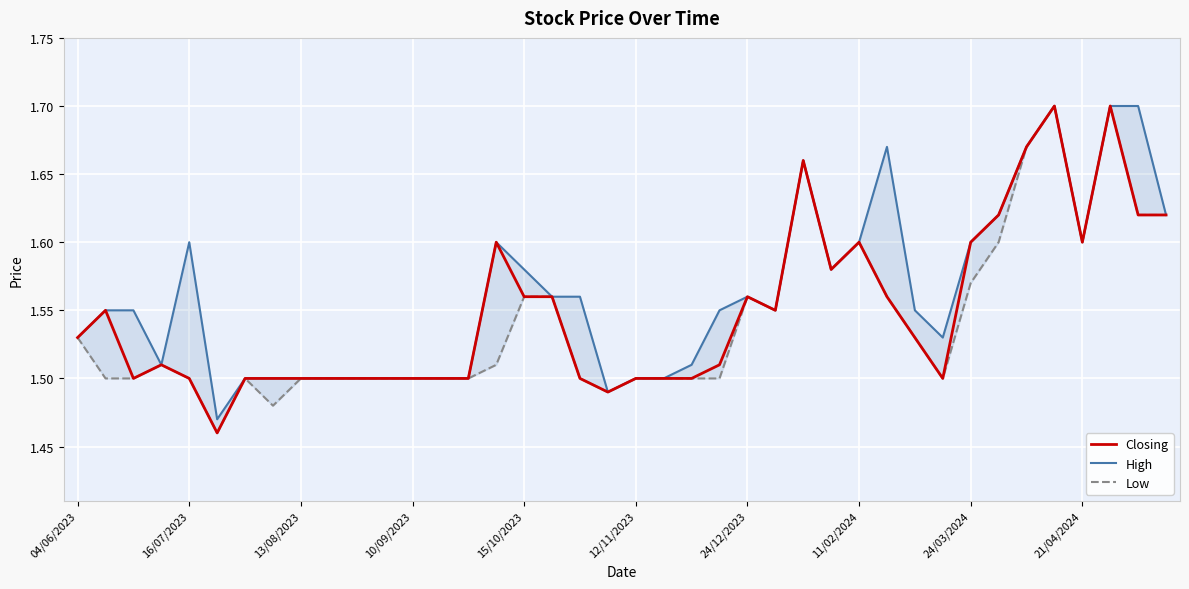

List the labels in order of High value, largest first.

35, 37, 38, 29, 34, 26, 33, 39, 15/10/2023, 15, 28, 32, 36, 16, 27, 17, 18, 24, 16/07/2023, 13/08/2023, 23, 25, 30, 04/06/2023, 31, 10/09/2023, 22, 24/12/2023, 11/02/2024, 24/03/2024, 21/04/2024, 10, 11, 12, 13, 14, 20, 21, 19, 12/11/2023